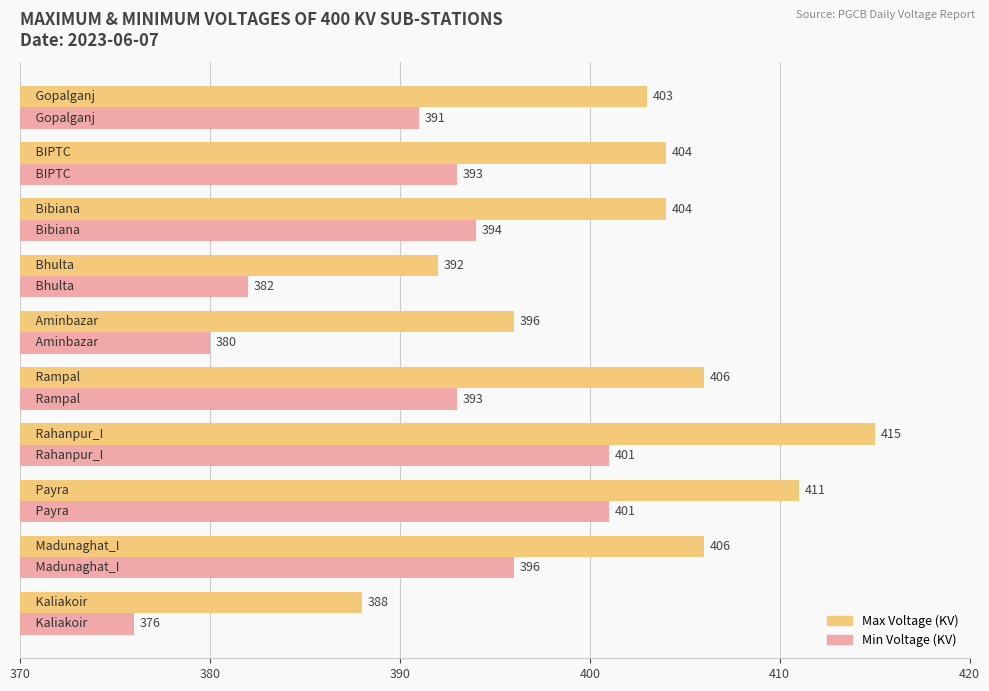

Rank the series by their maximum value, from lowest to highest.

Min Voltage (KV), Max Voltage (KV)